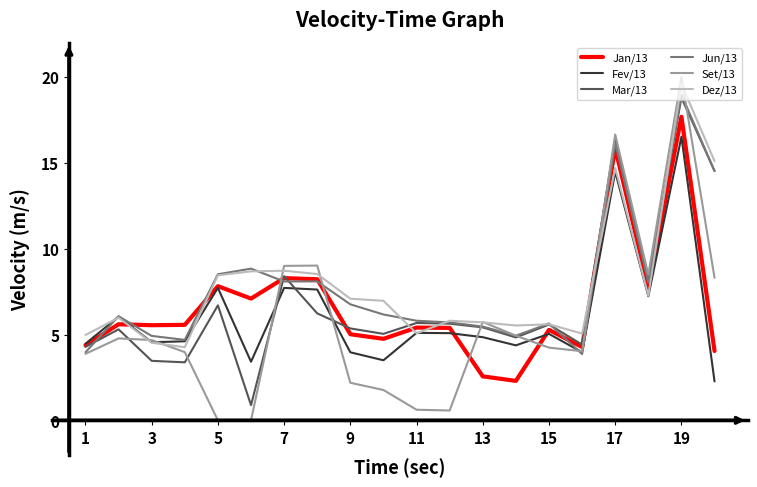

Which series has the largest range (max minus min)?

Set/13